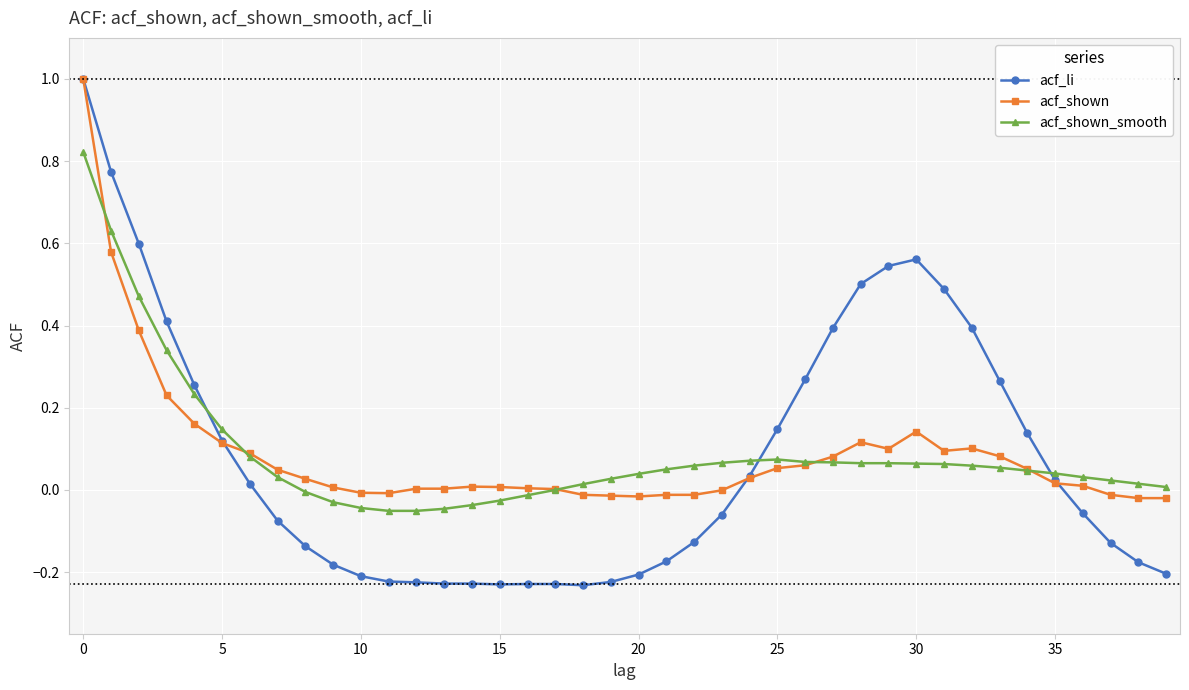

True or false: acf_shown_smooth has more than 0 interior local peaks.

True